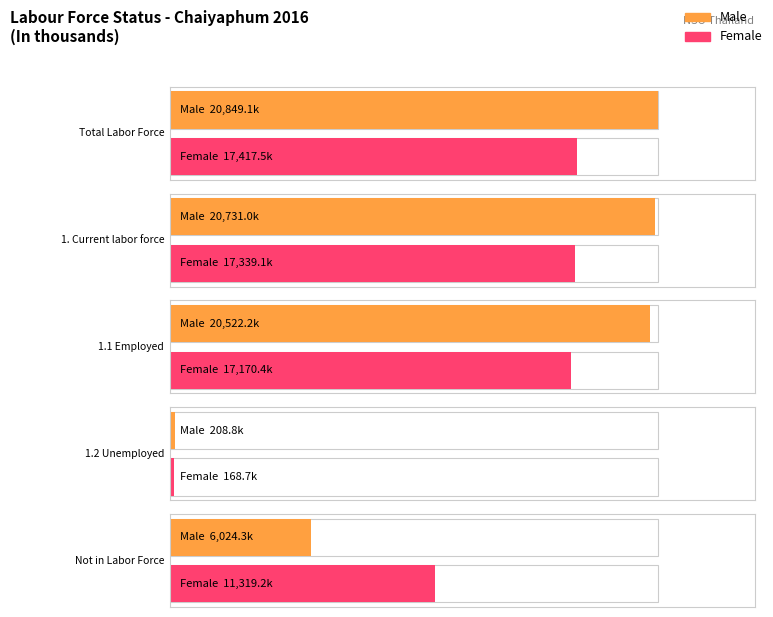

How many data points in Male are above 20522?

3